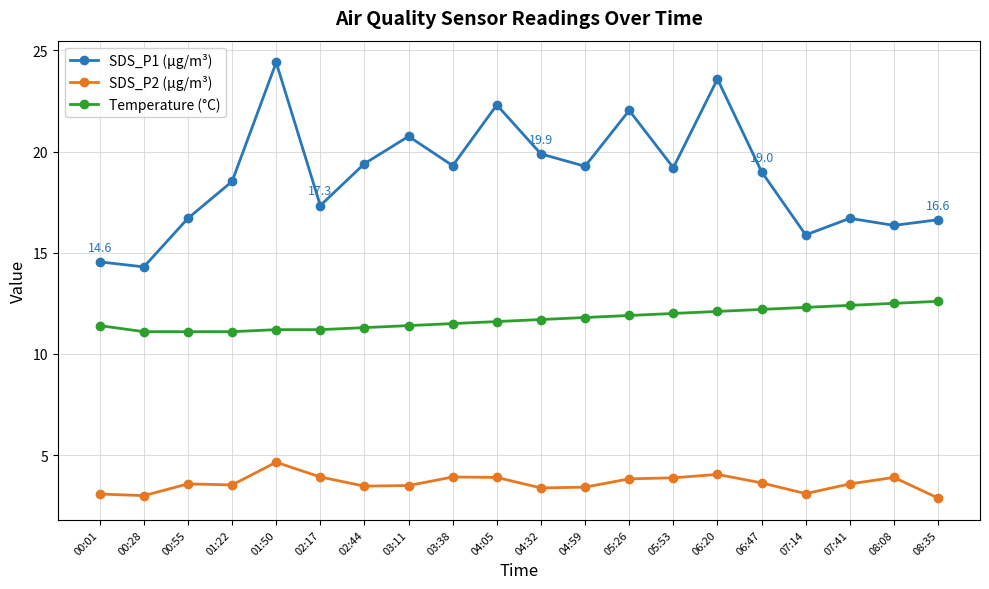

Between 03:38 and 04:05, which series saw the biggest shift?

SDS_P1 (µg/m³)